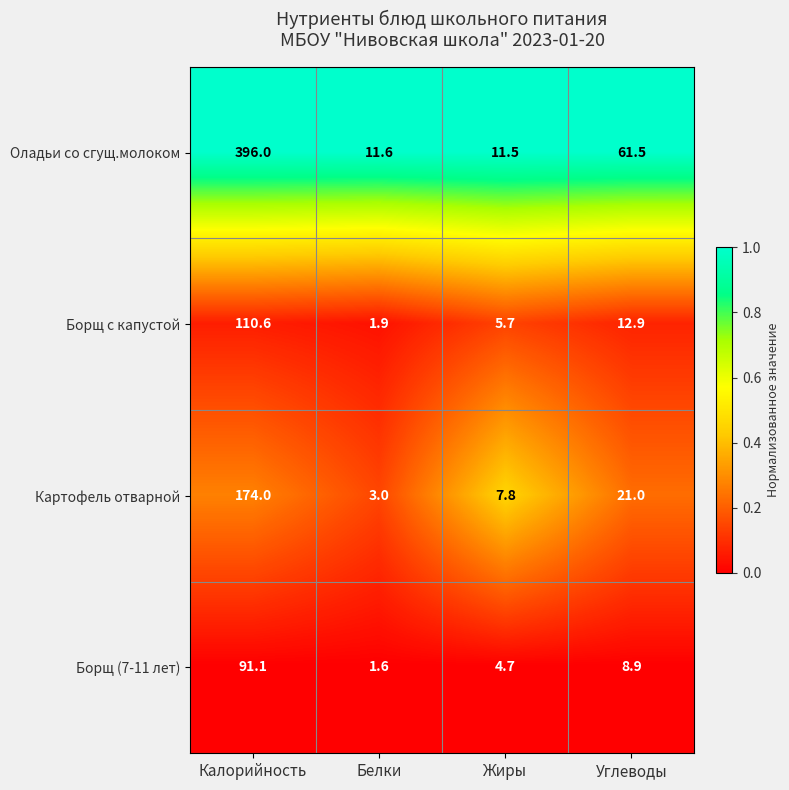

Reading right to left, what are all the values shown in this chart?

Оладьи со сгущ.молоком: Углеводы=61.5	Жиры=11.5	Белки=11.6	Калорийность=396.0
Борщ с капустой: Углеводы=12.9	Жиры=5.7	Белки=1.9	Калорийность=110.6
Картофель отварной: Углеводы=21.0	Жиры=7.8	Белки=3.0	Калорийность=174.0
Борщ (7-11 лет): Углеводы=8.9	Жиры=4.7	Белки=1.6	Калорийность=91.1